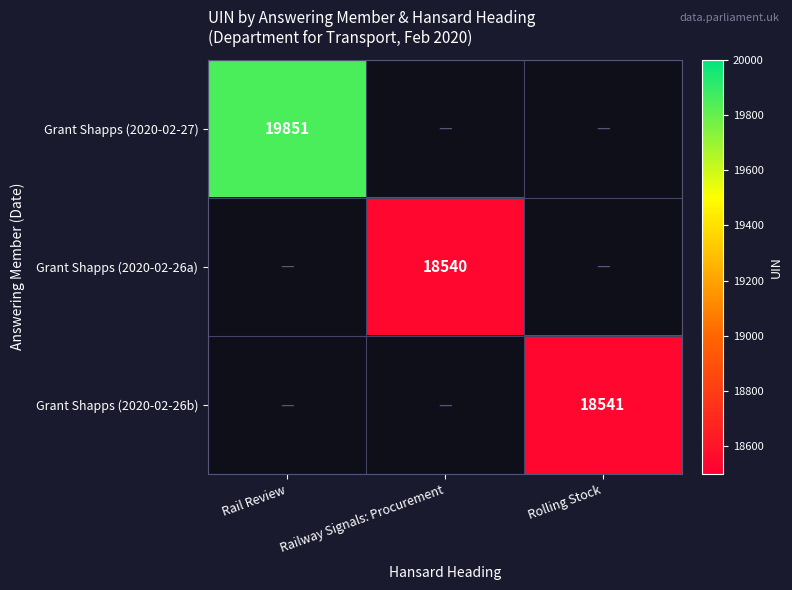

True or false: Grant Shapps (2020-02-26a) has a value of 10810 at Railway Signals: Procurement.

False